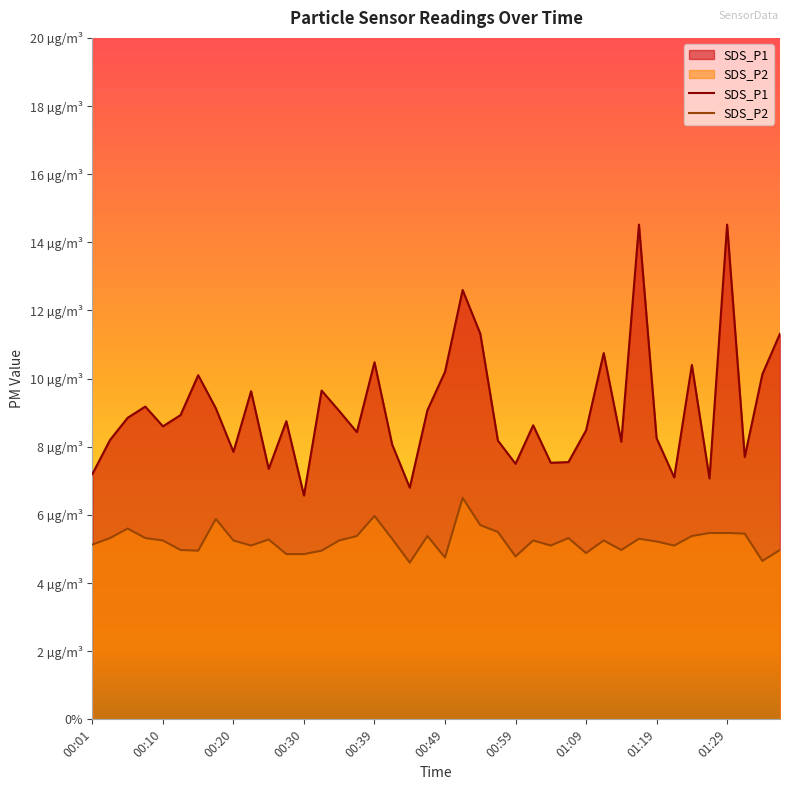

Is the value of SDS_P1 at 00:57 greater than the value of SDS_P2 at 00:45?

Yes